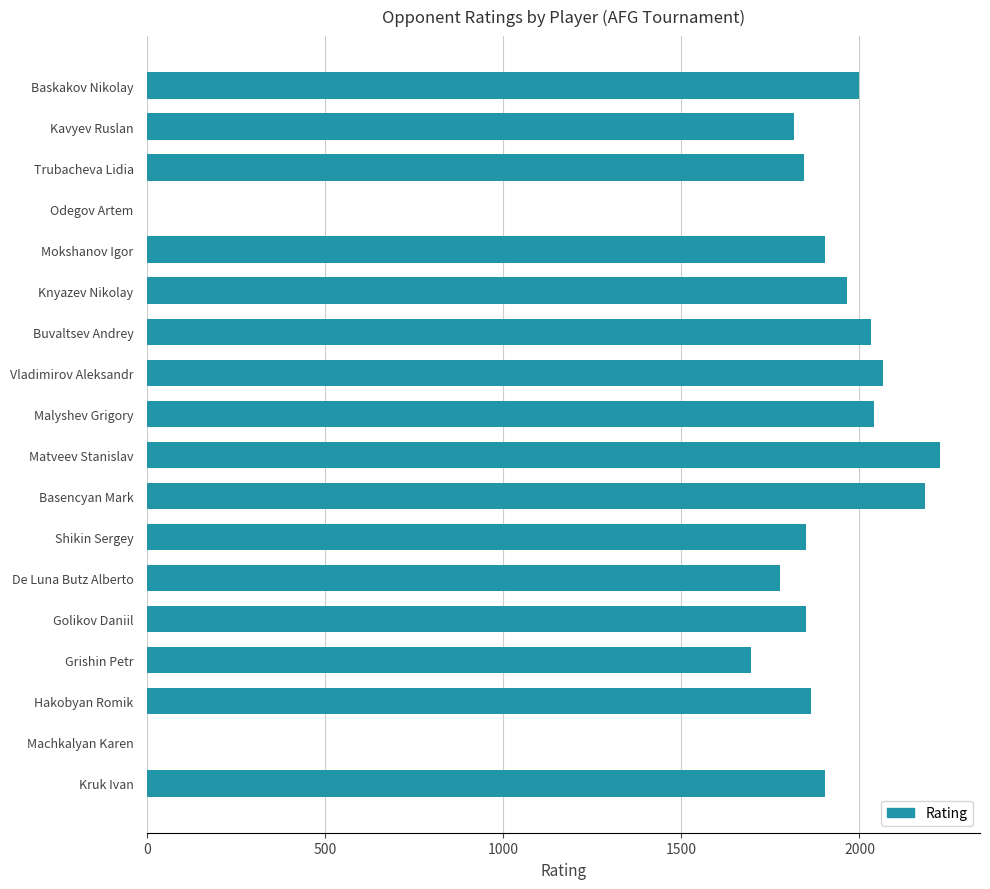

What is the sum of the values at Buvaltsev Andrey and Basencyan Mark?

4216